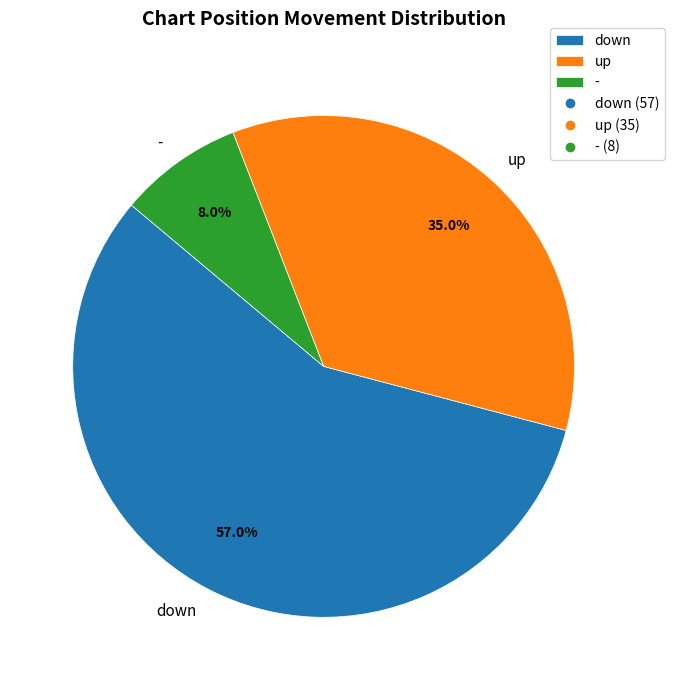

Which slice is the largest?

down